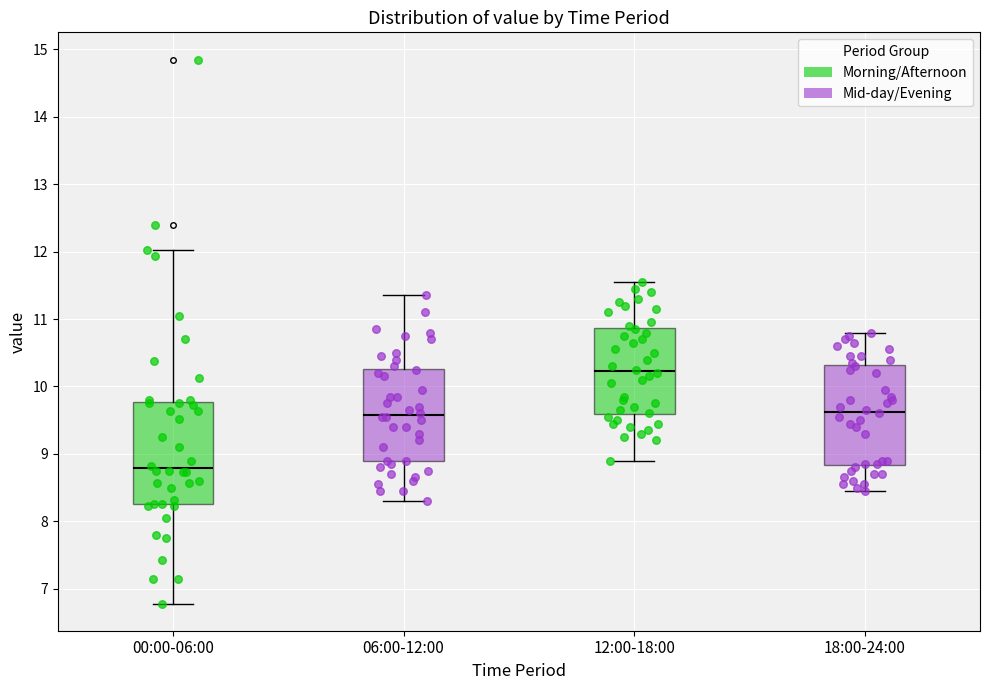

Which box has the lowest median line?

00:00-06:00